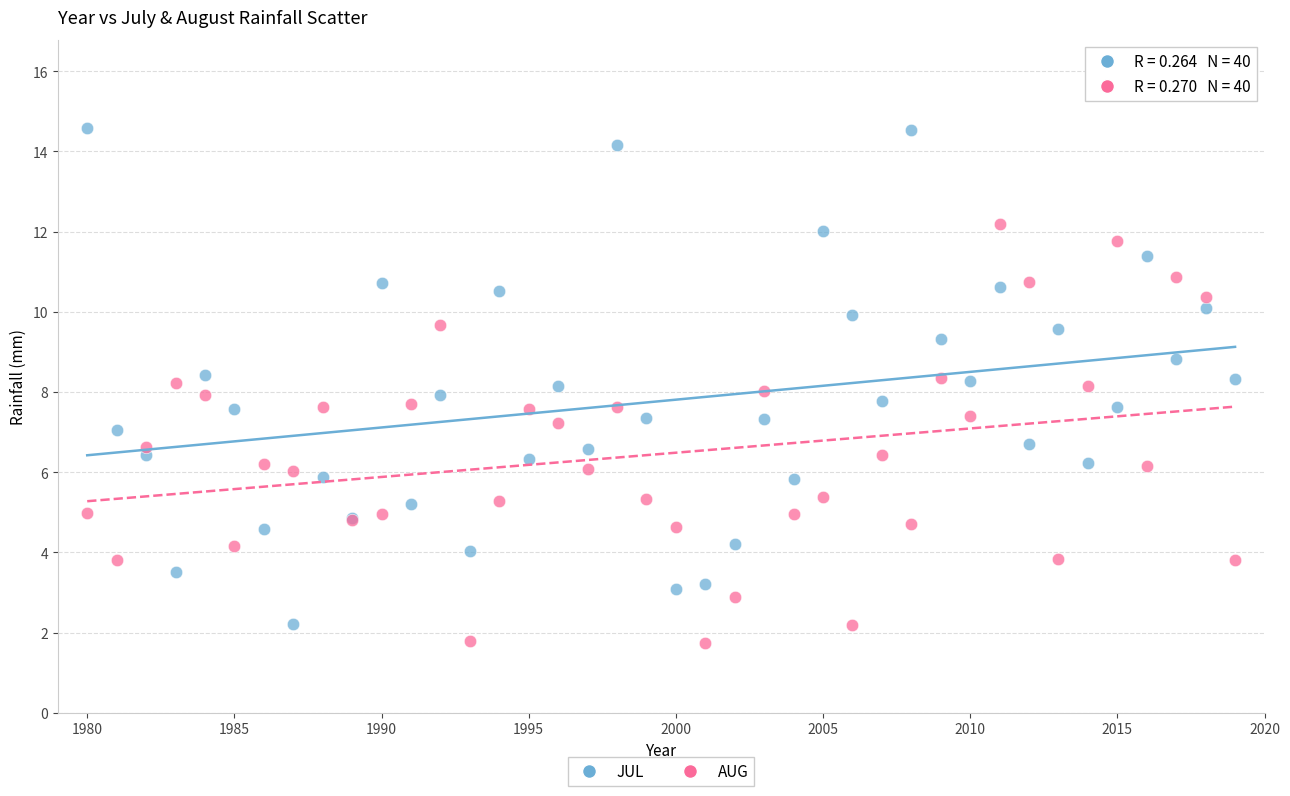

Which series has the largest Y range (max minus min)?

JUL